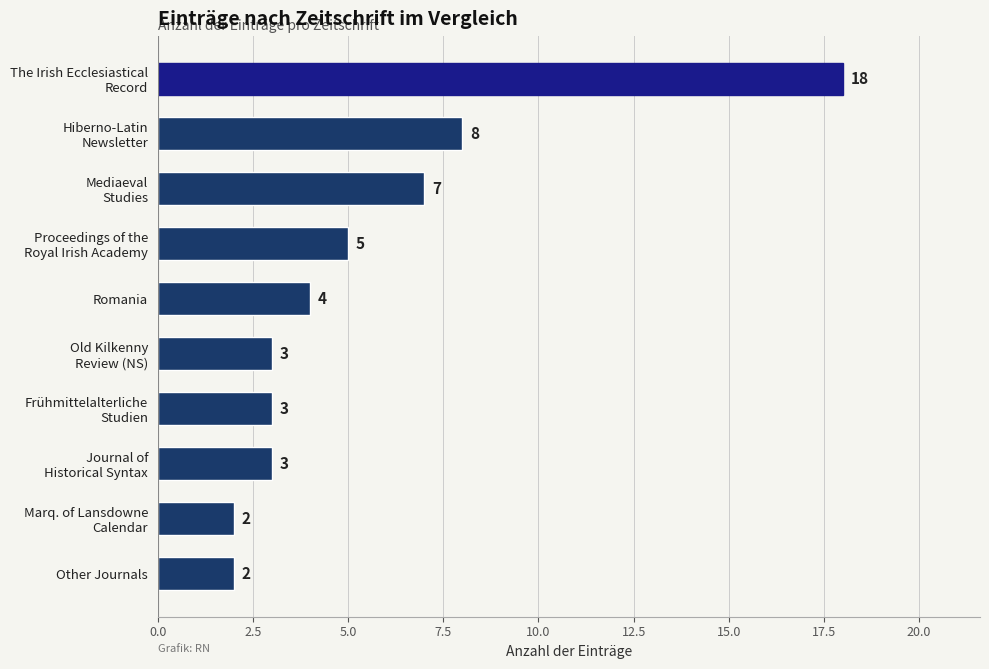

The chart shows a value of 2 at Romania. True or false?

False